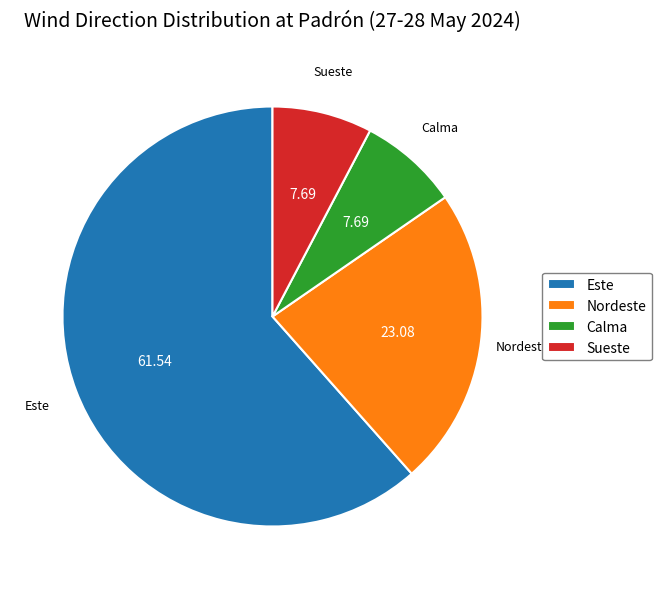

What is the largest slice in the pie chart?

Este